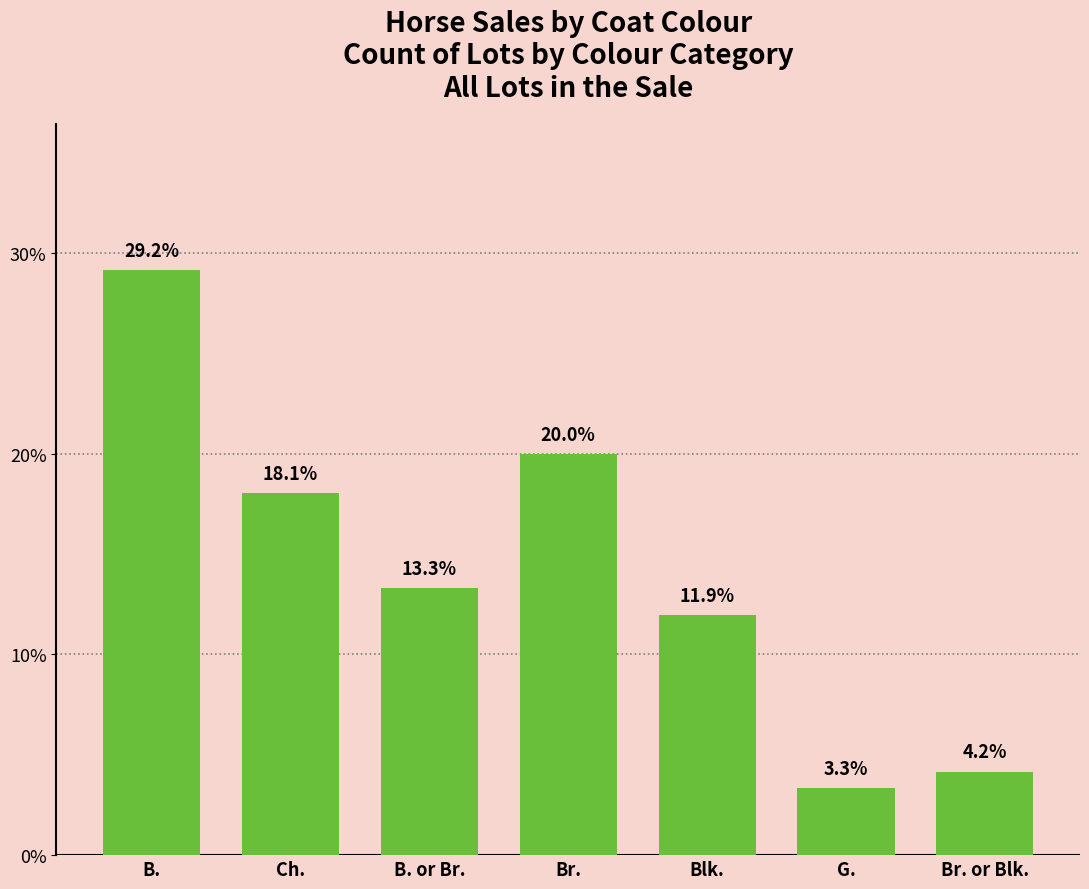

List the labels in order of value, smallest first.

G., Br. or Blk., Blk., B. or Br., Ch., Br., B.